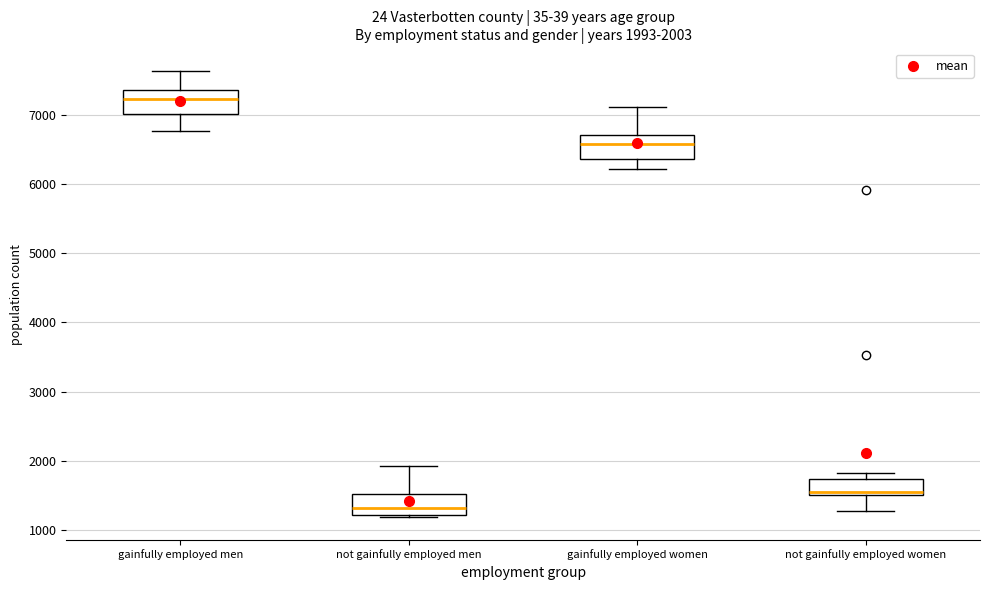

Which box has the highest median line?

gainfully employed men